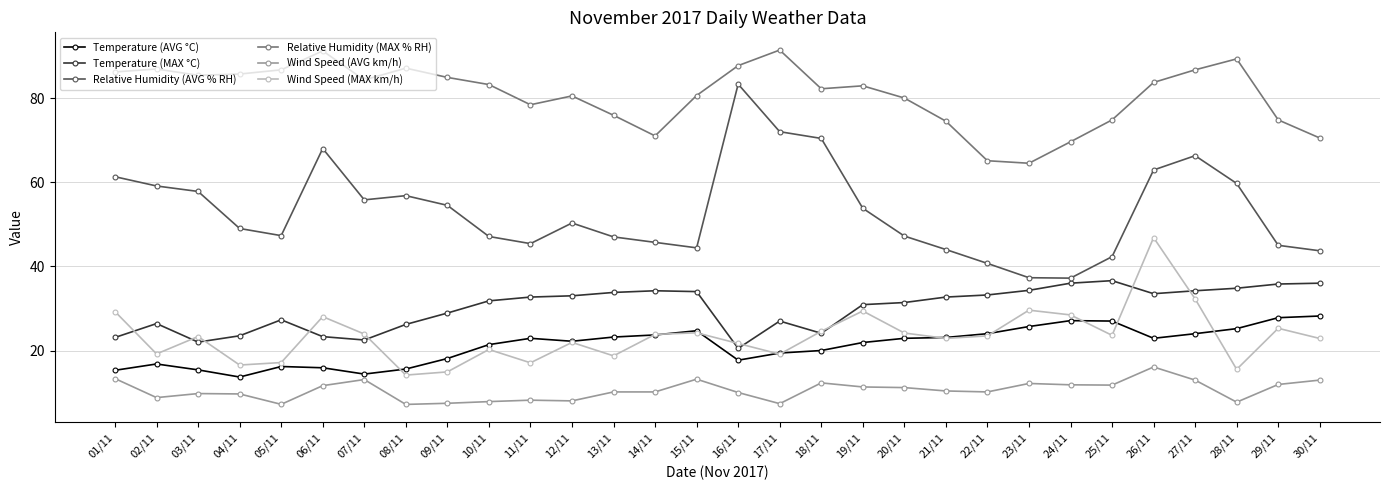

What is the minimum value for Wind Speed (MAX km/h)?

14.2